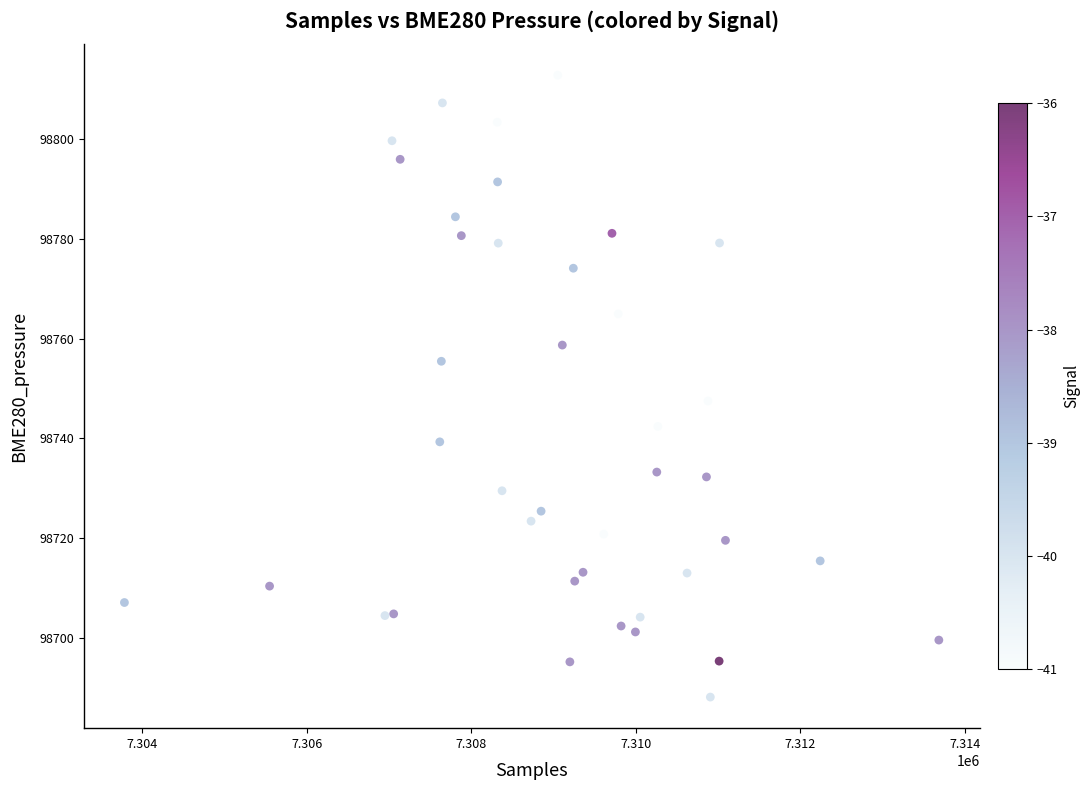

What Y value in the scatter plot is closest to 98750?

98747.5